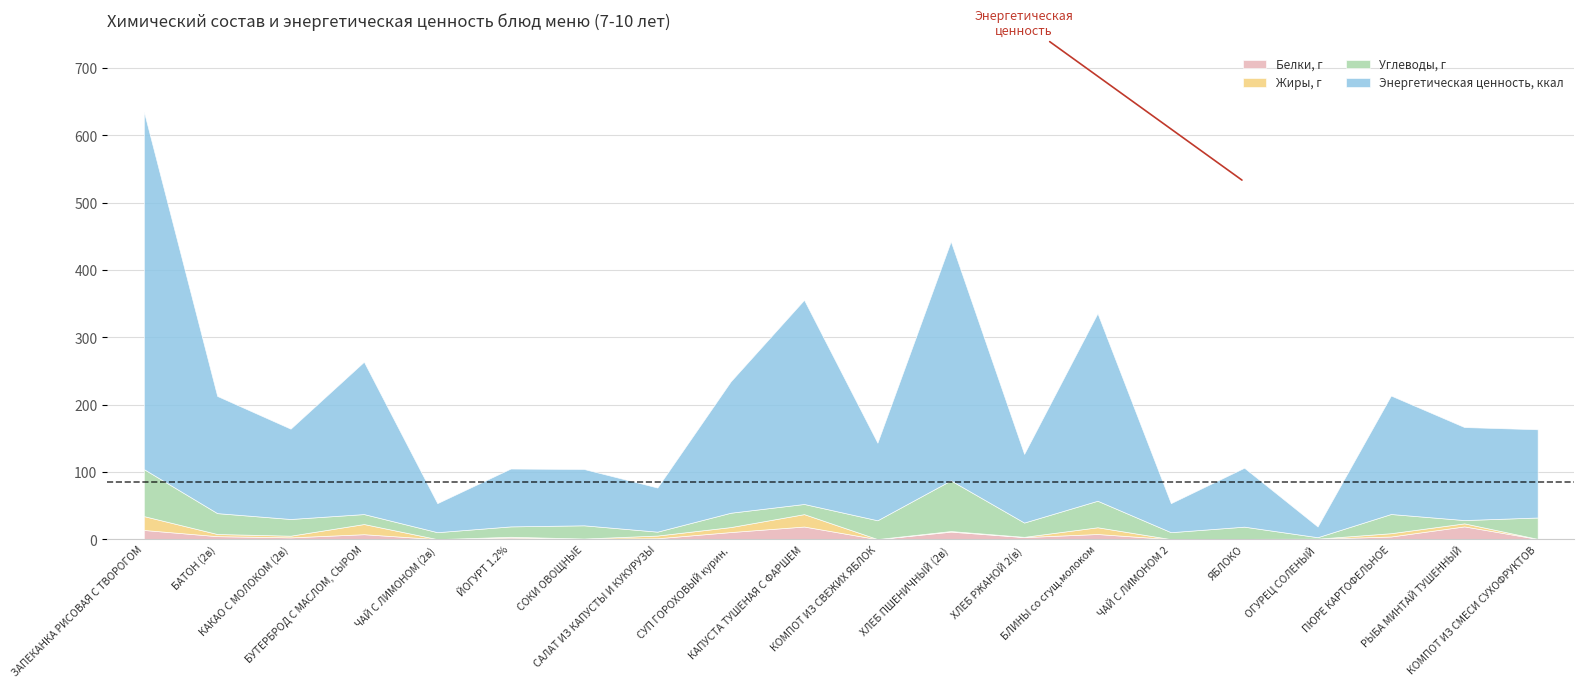

True or false: Белки, г and Энергетическая ценность, ккал cross at least once.

False